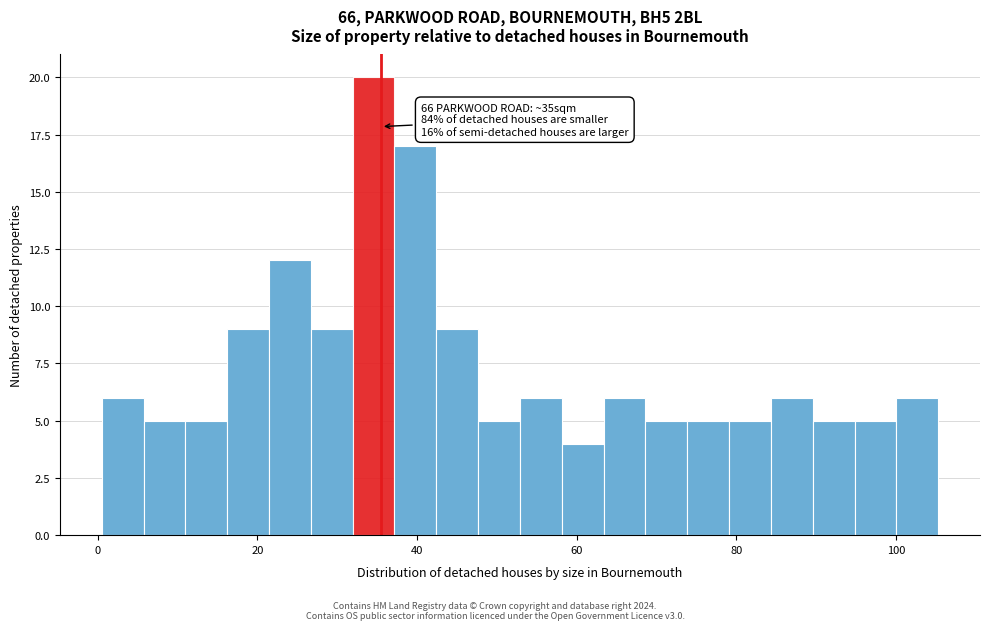

Read against the x-axis, roughly where is the centre of the tallest bar?

34